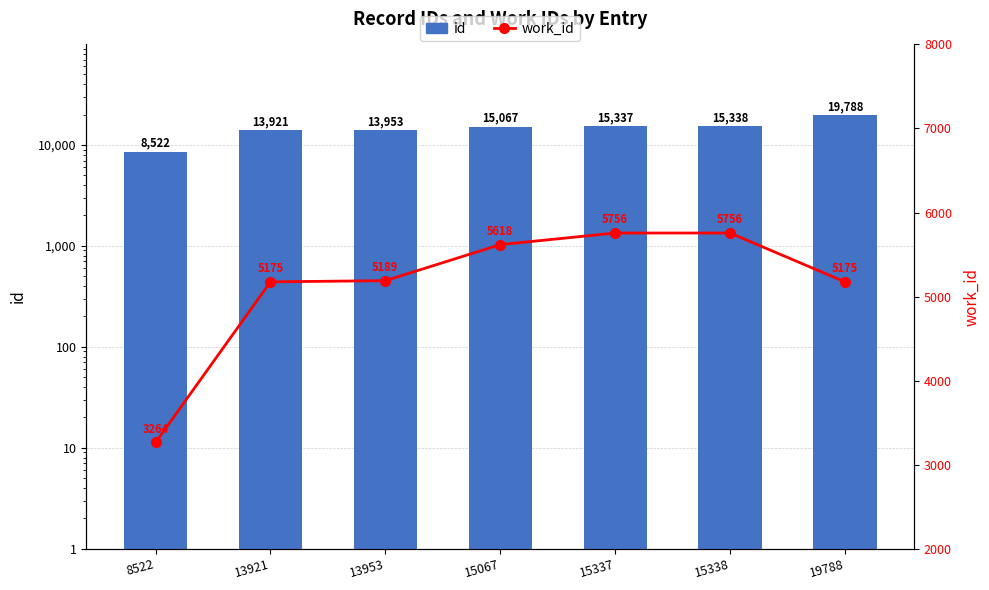

Rank the series by their maximum value, from lowest to highest.

work_id, id